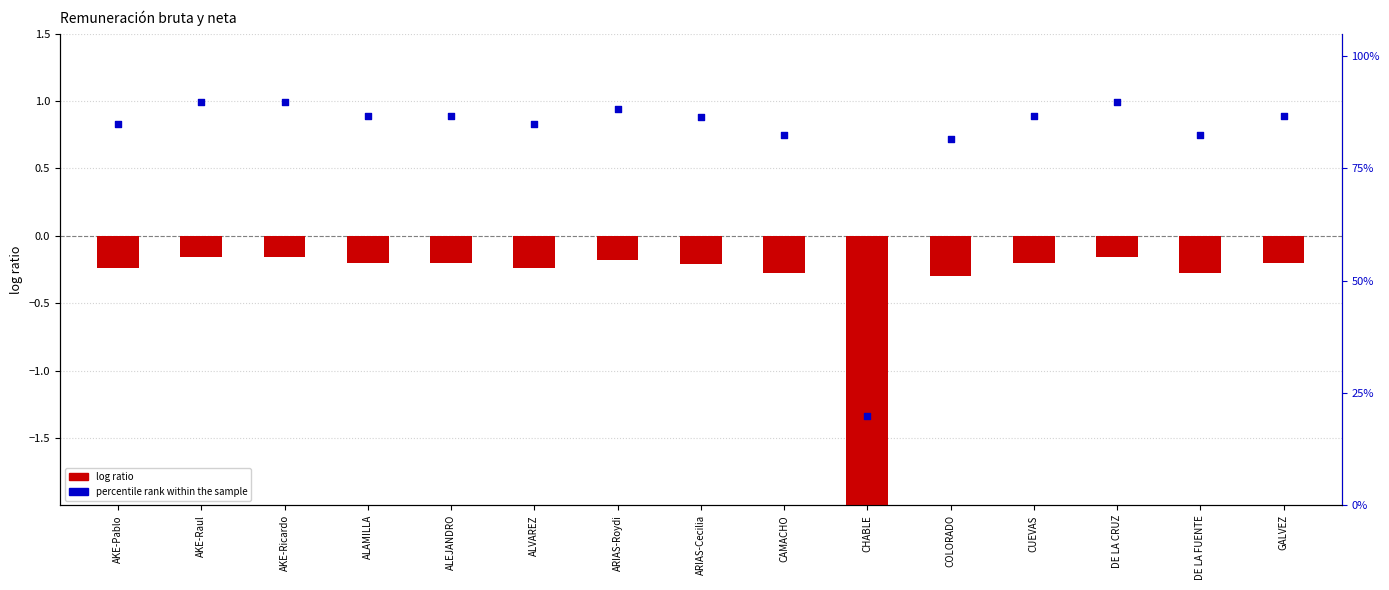

At which category is the sum across all series the highest?

AKE-Ricardo